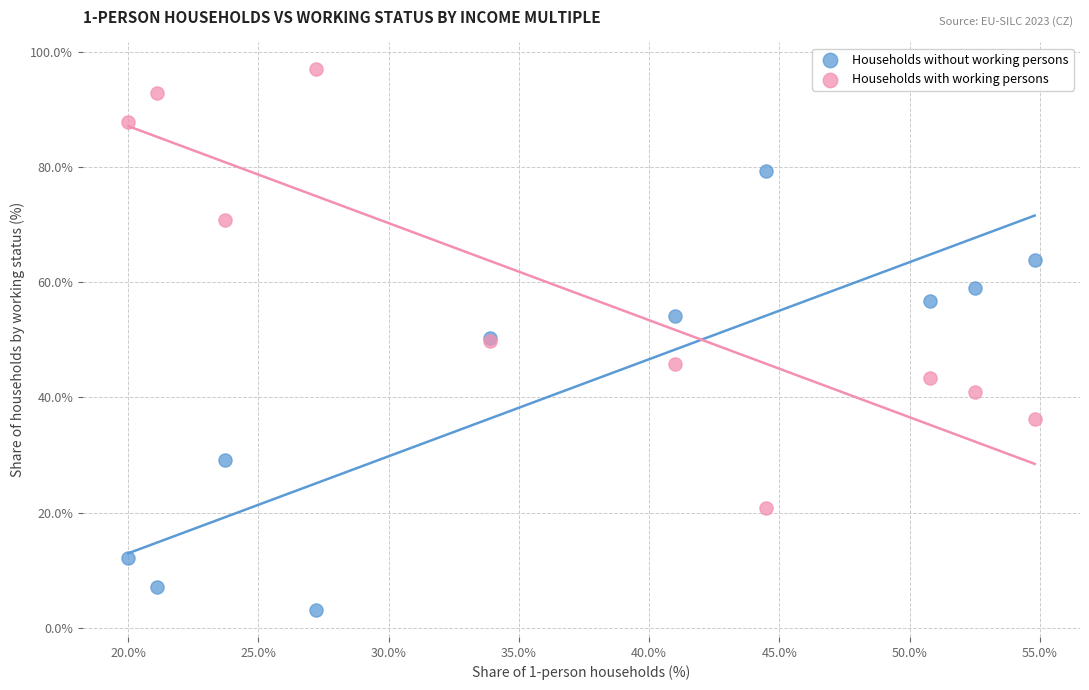

Which series reaches the minimum Y coordinate?

Households without working persons